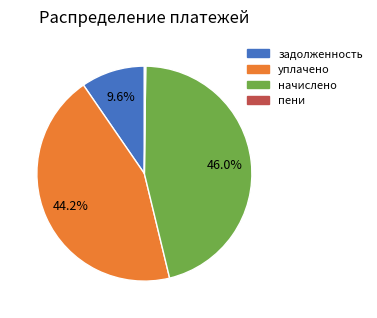

Is задолженность the majority of the pie?

No